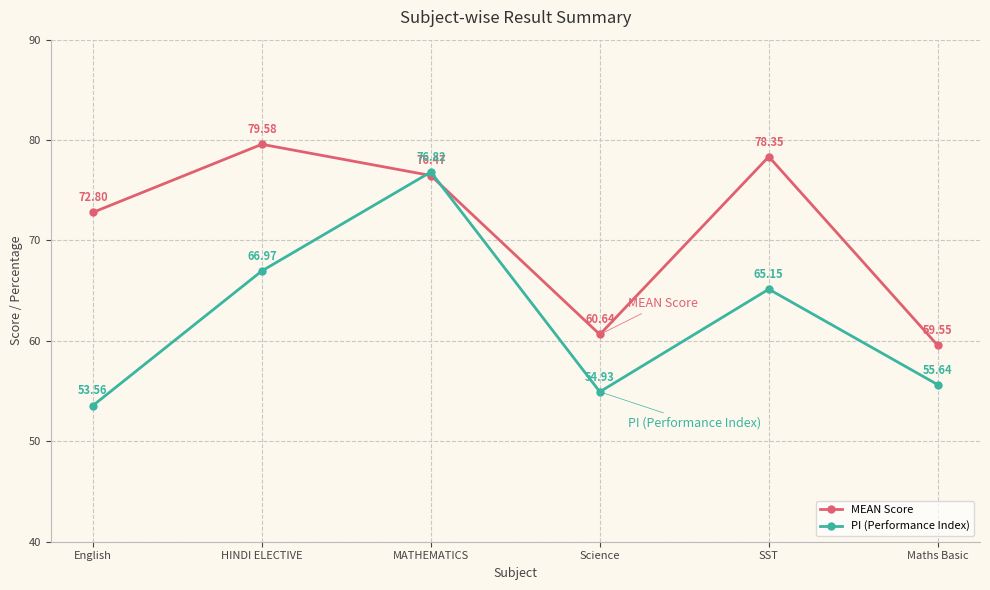

What is the label of the 3rd point from the left?

MATHEMATICS